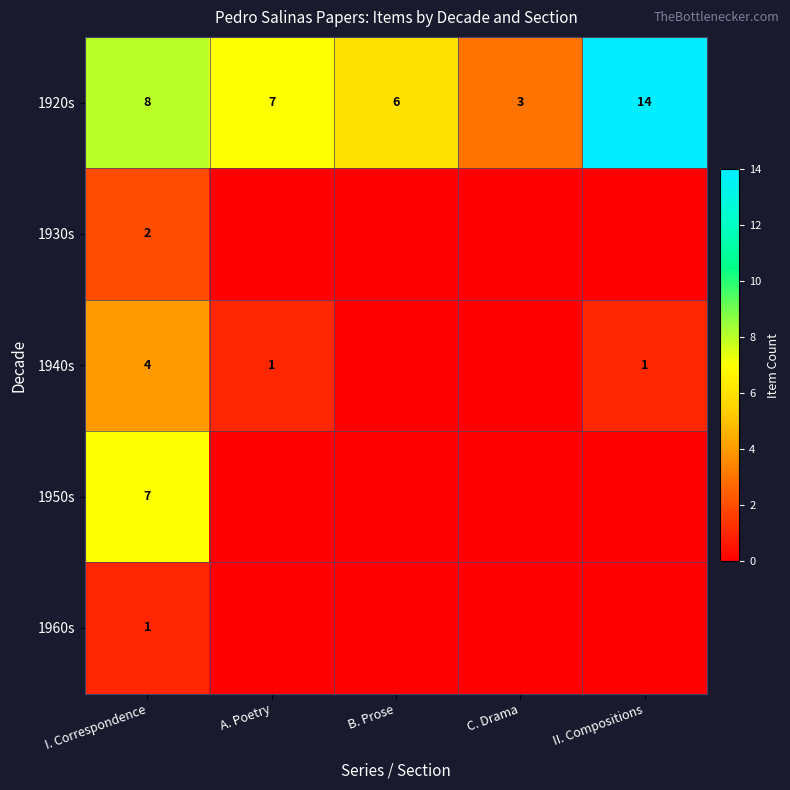

Where is 1920s nearest to the value 8?

I. Correspondence